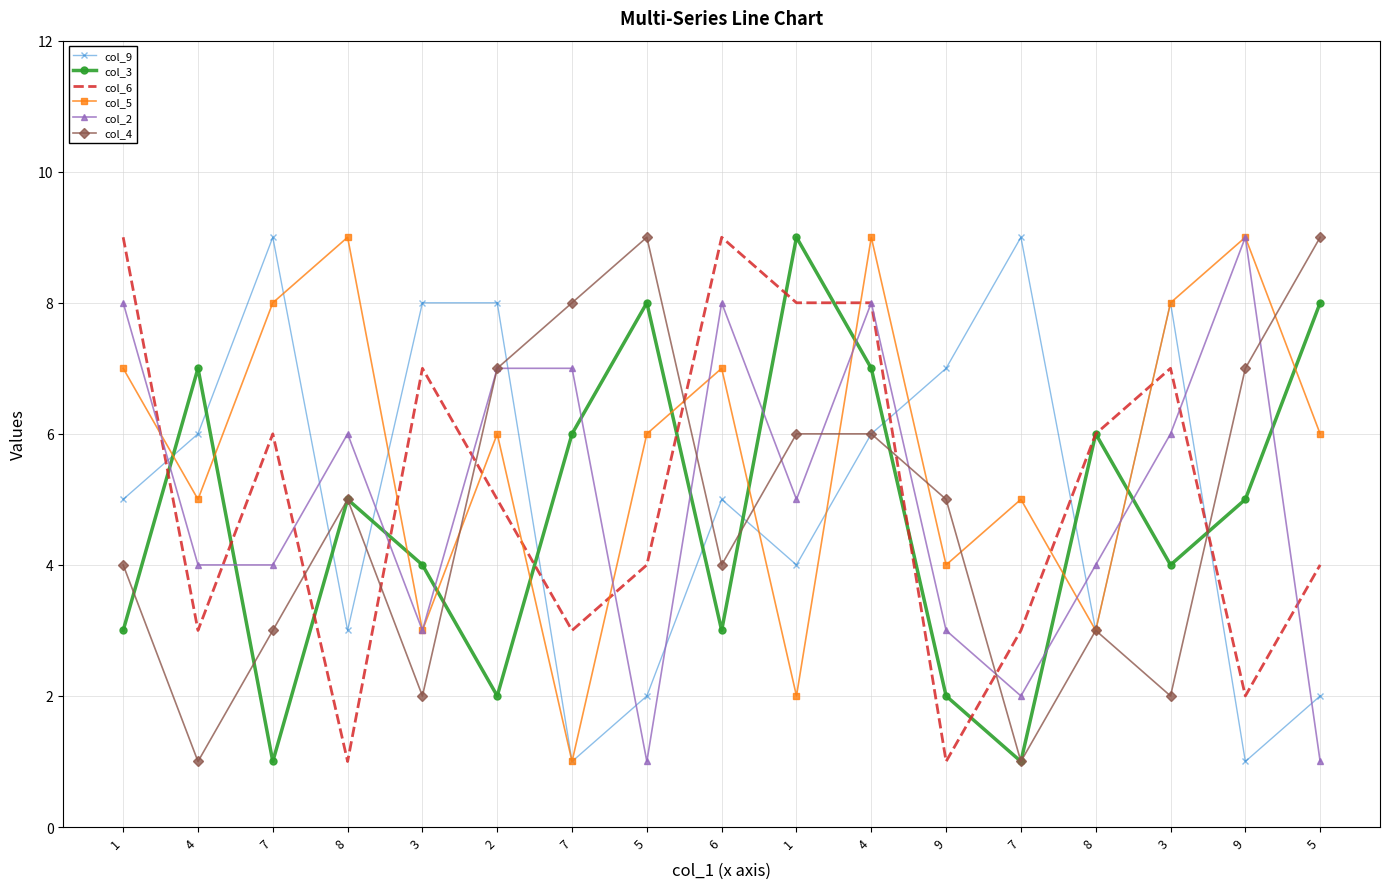

Between which two adjacent categories do col_4 and col_3 first intersect?

1 and 4